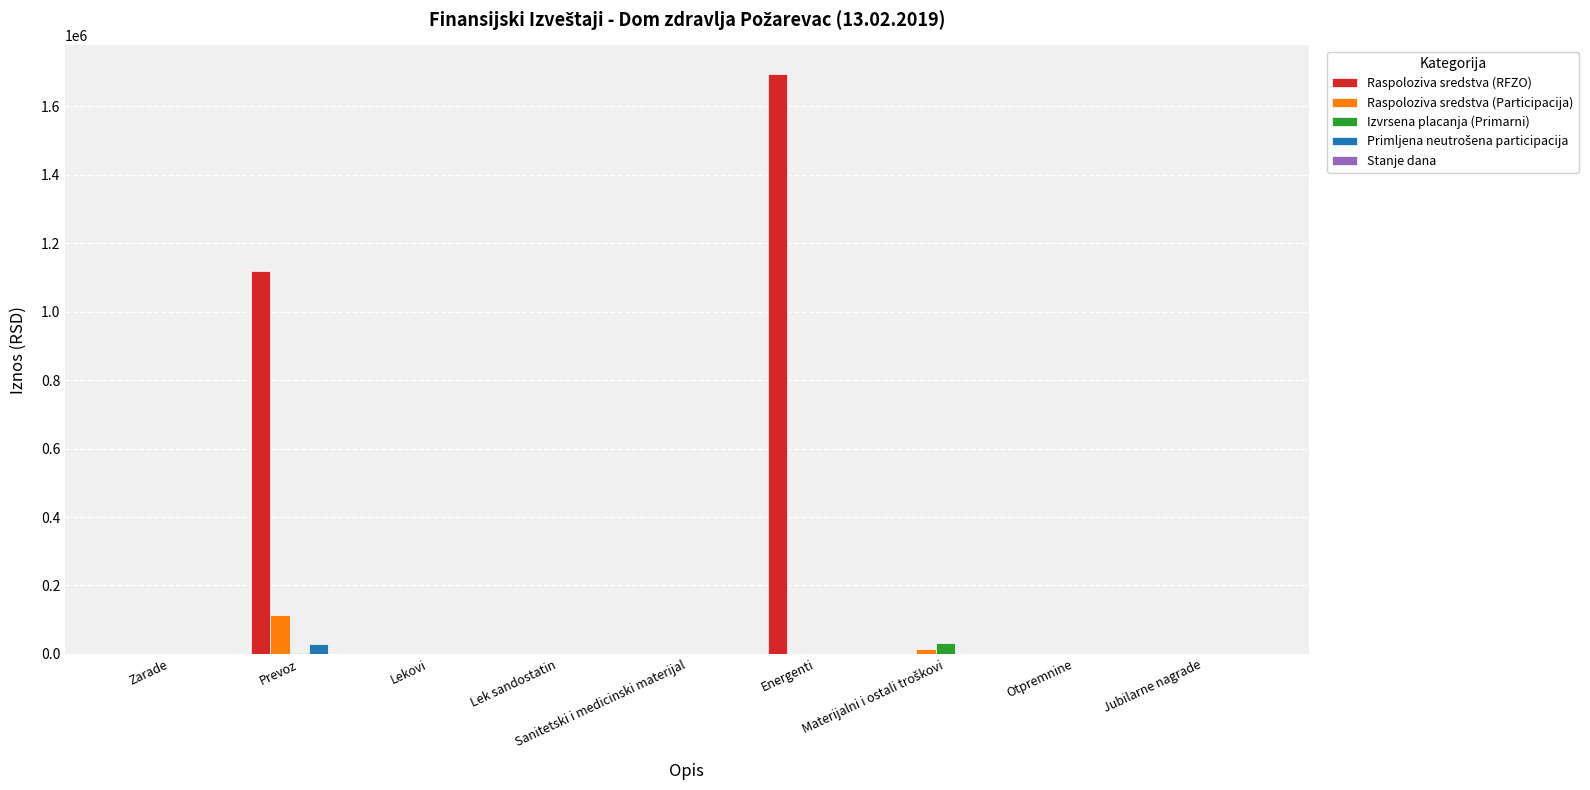

At which category is the sum across all series the highest?

Energenti